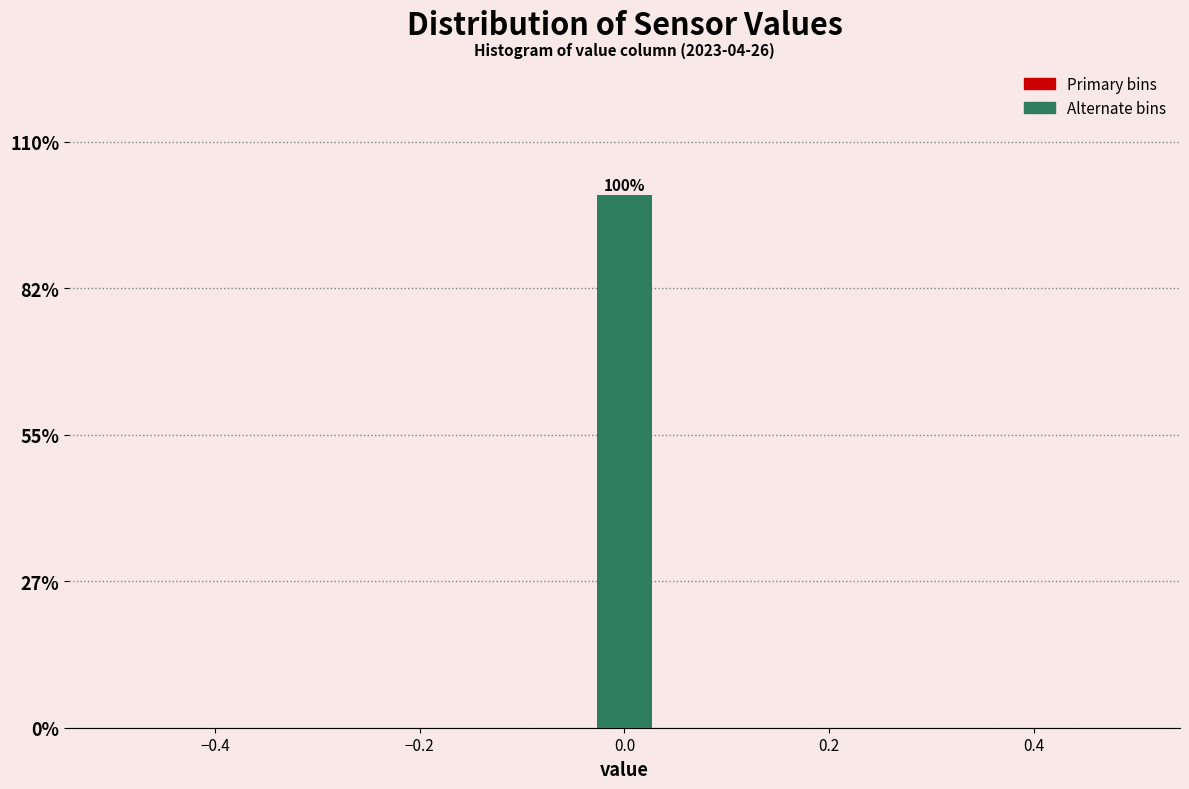

Around what value on the x-axis is the tallest bar? Give the approximate position of its centre, as read against the axis.

0.00